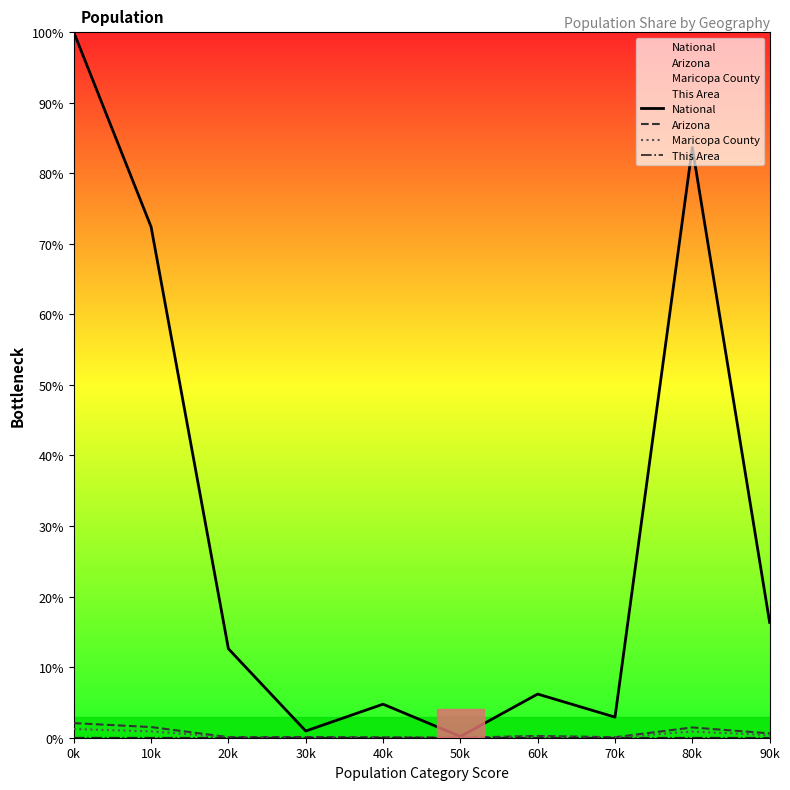

Between 20k and 40k, which series saw the biggest shift?

National